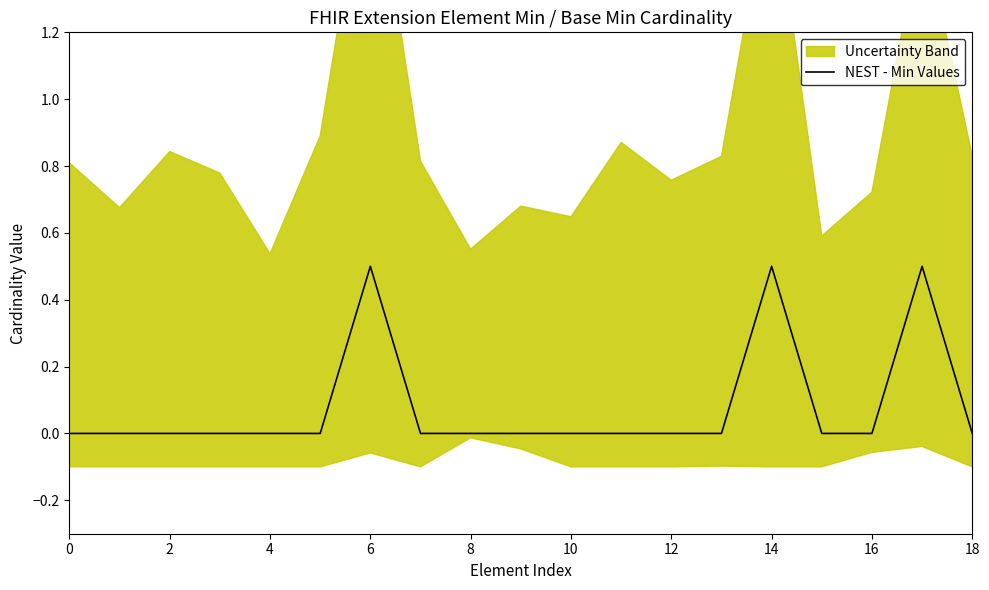

The value of NEST - Min Values at 4 is -0.3. True or false?

False